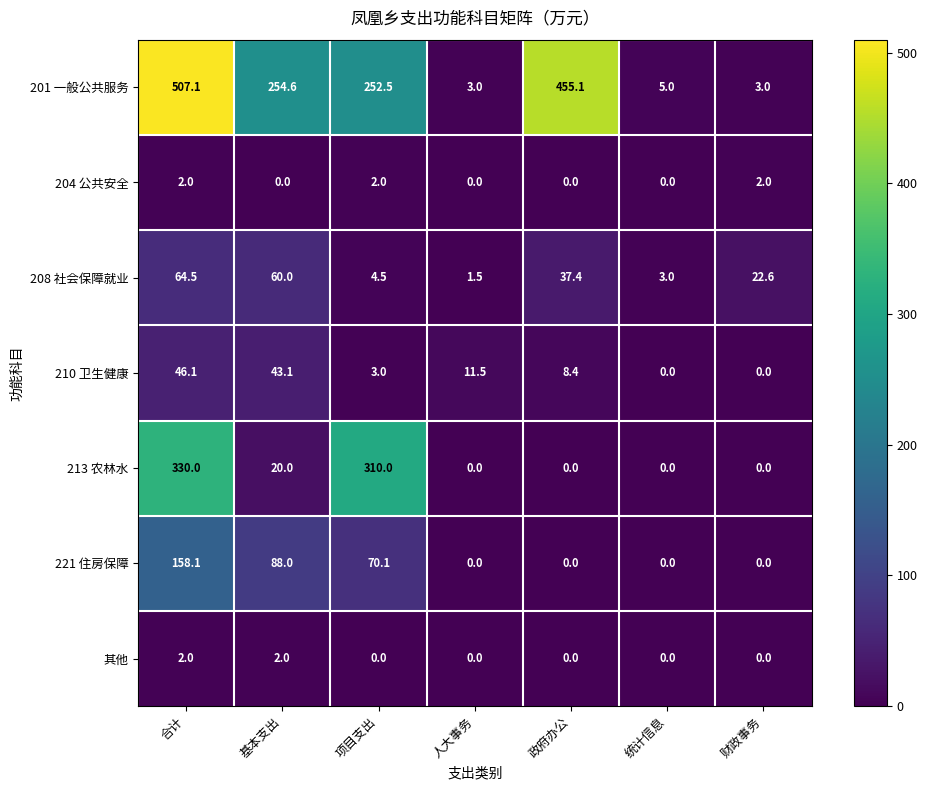

How many distinct data groups are displayed?

7